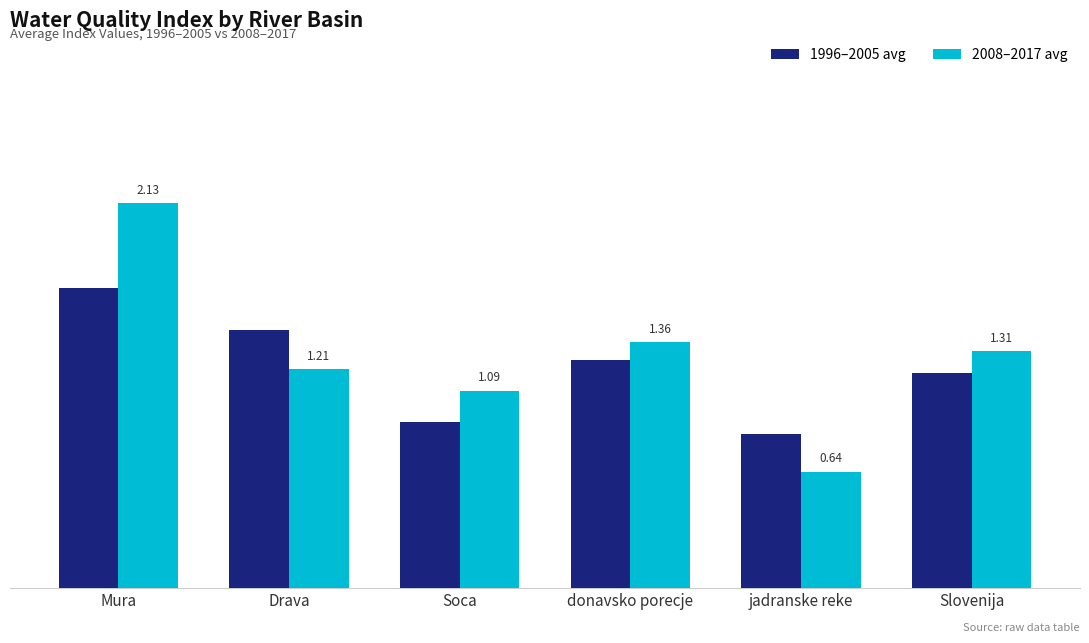

At which label does 2008–2017 avg reach its peak?

Mura